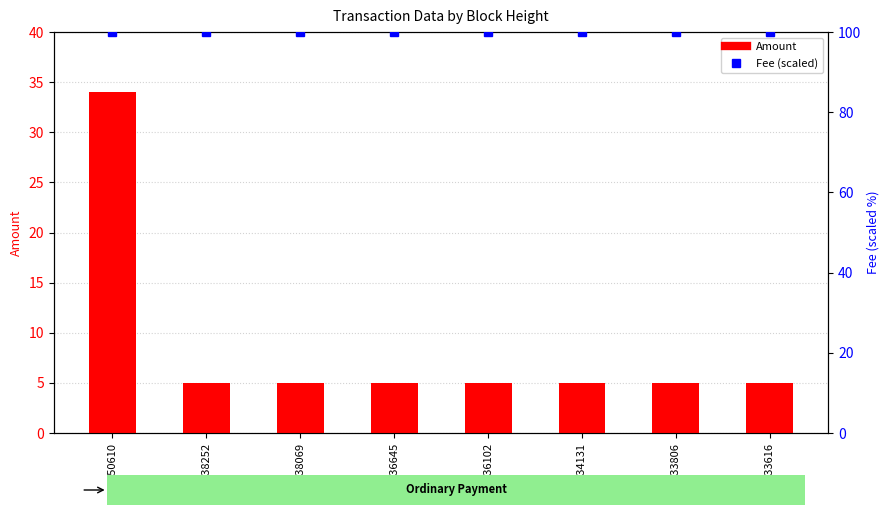

Where is Fee (scaled) nearest to the value 100?

250610